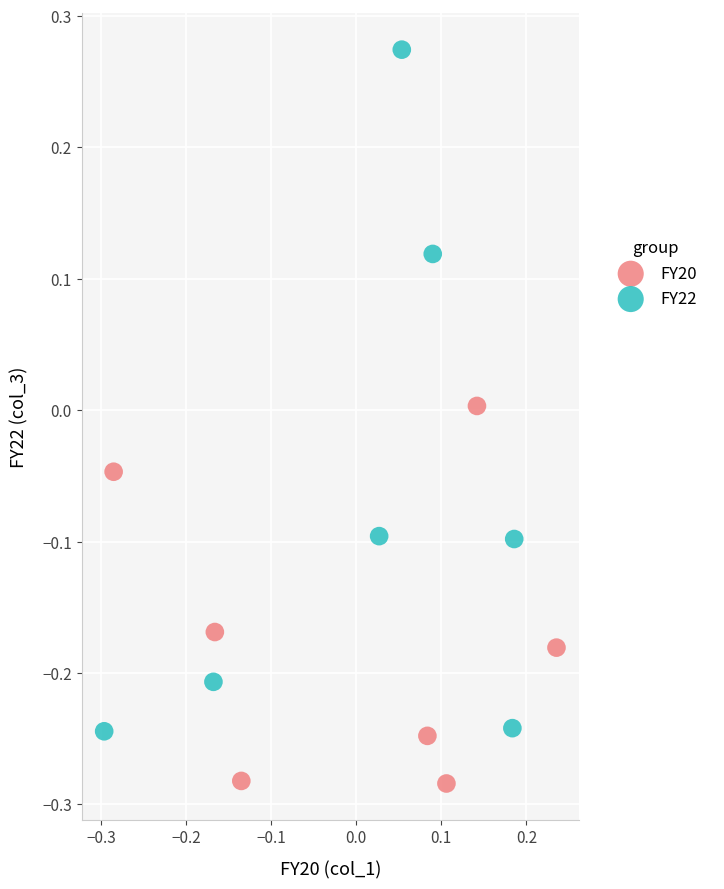

Which series reaches the minimum Y coordinate?

FY20